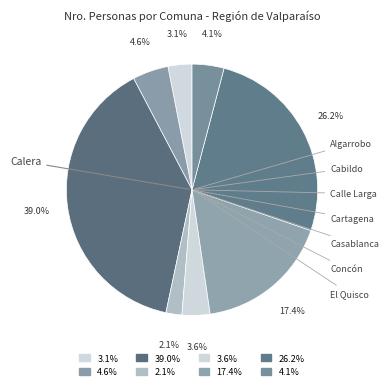

How many segments does this pie chart have?

8